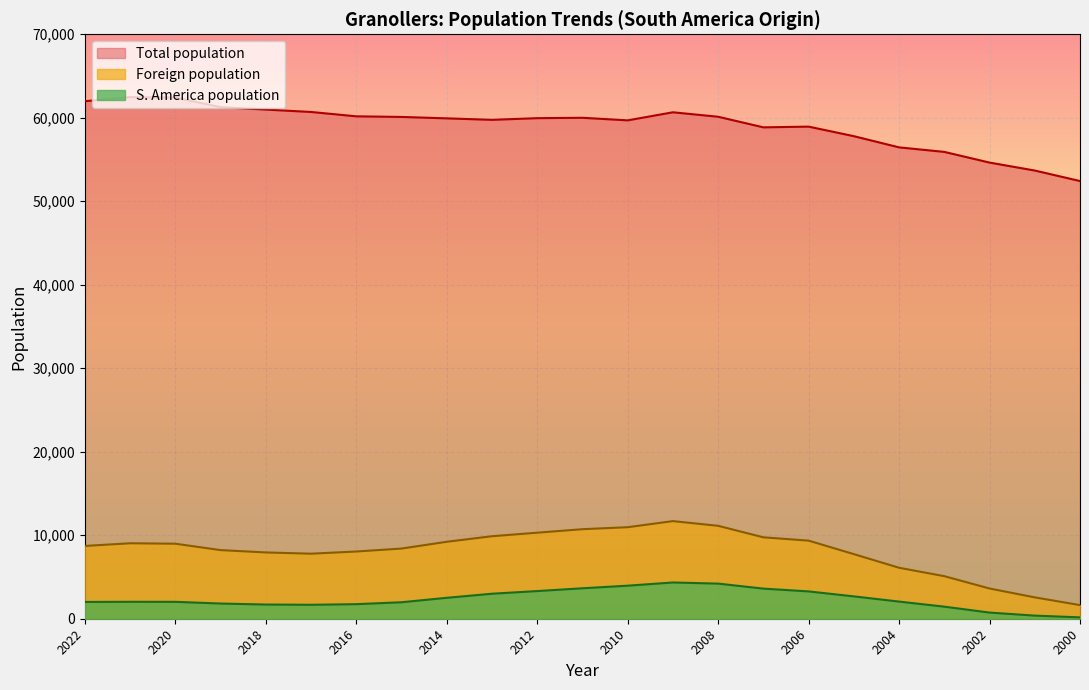

What is the difference between the Foreign population values at 2015 and 2019?

185